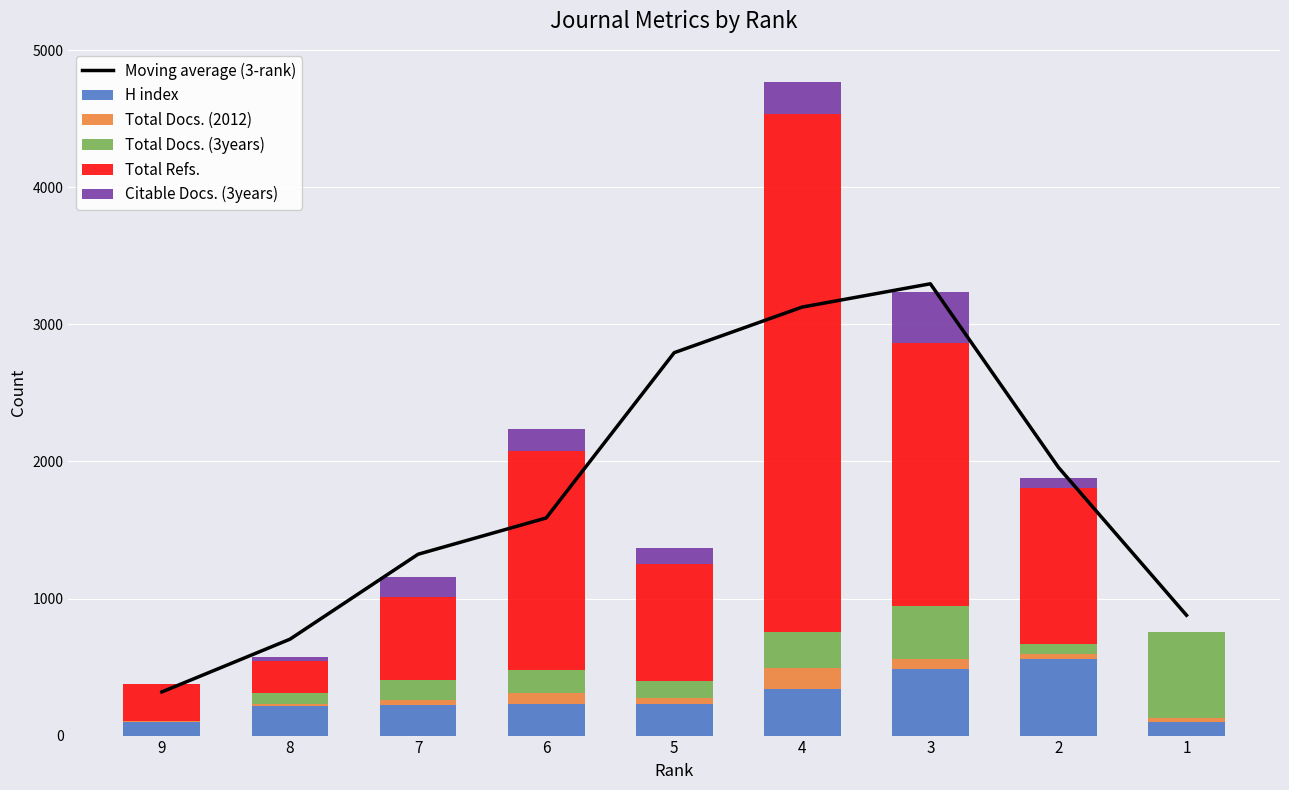

List the series in order of their peak value, highest first.

Total Refs., Moving average (3-rank), Total Docs. (3years), H index, Citable Docs. (3years), Total Docs. (2012)